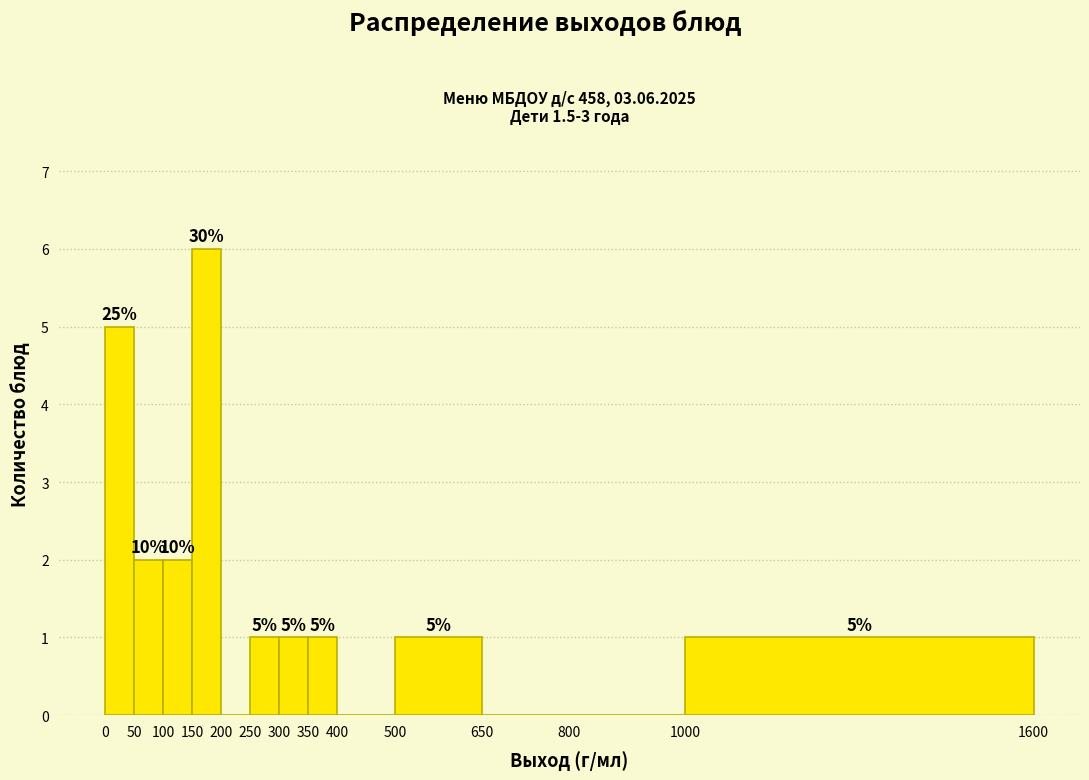

Over which range of the x-axis is the bar tallest?

150 to 200